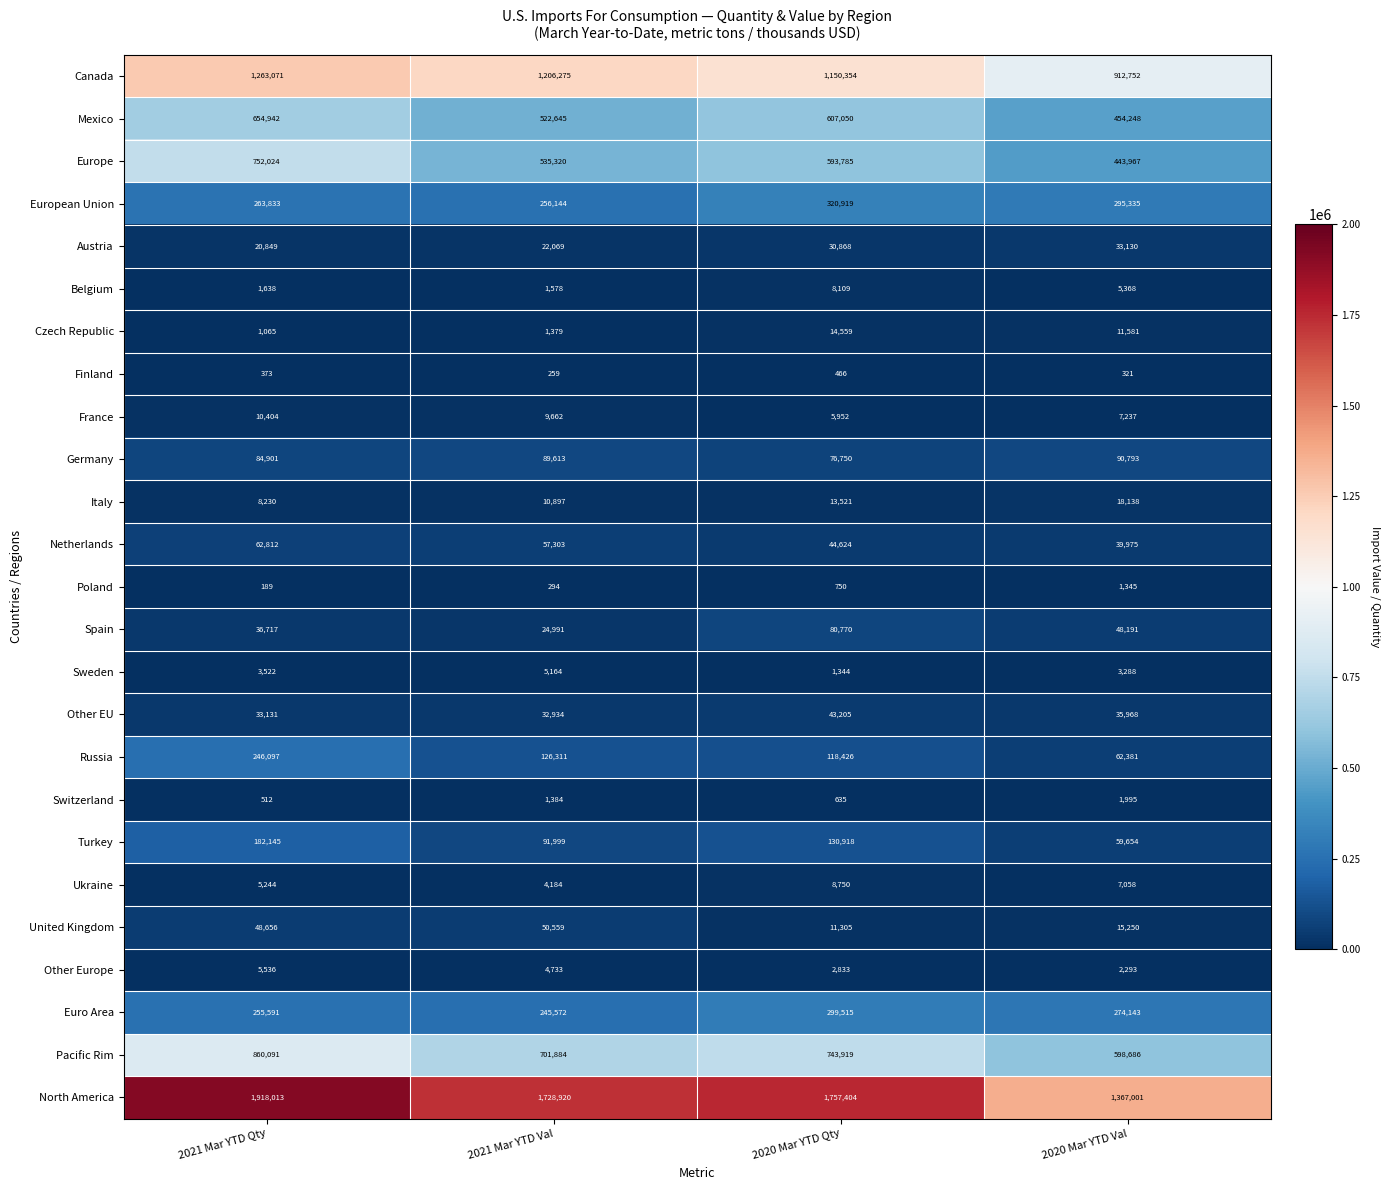

Rank the series by their maximum value, from highest to lowest.

North America, Canada, Pacific Rim, Europe, Mexico, European Union, Euro Area, Russia, Turkey, Germany, Spain, Netherlands, United Kingdom, Other EU, Austria, Italy, Czech Republic, France, Ukraine, Belgium, Other Europe, Sweden, Switzerland, Poland, Finland